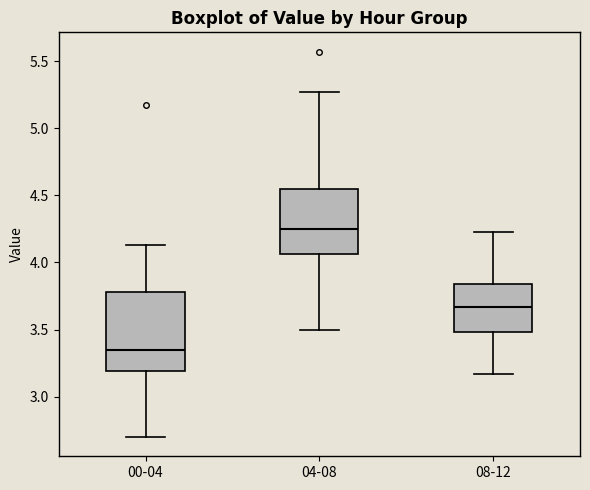

Which box has the highest median line?

04-08